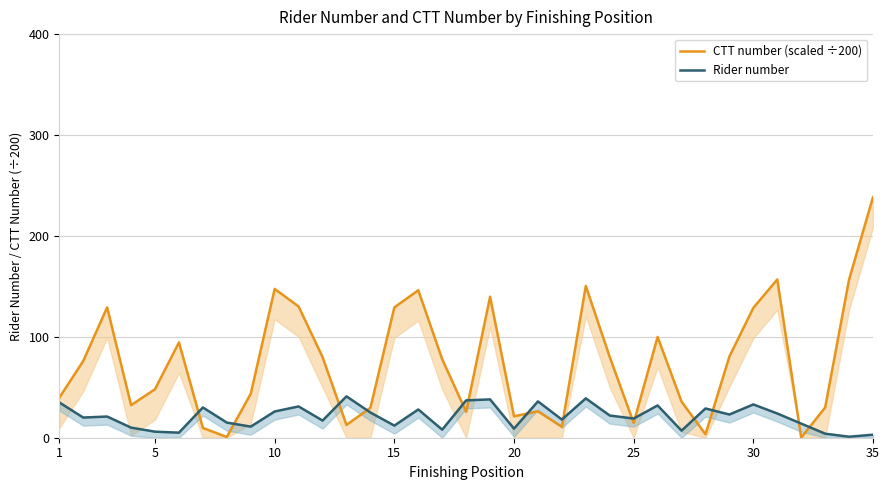

What is the minimum value for Rider number?

1.0